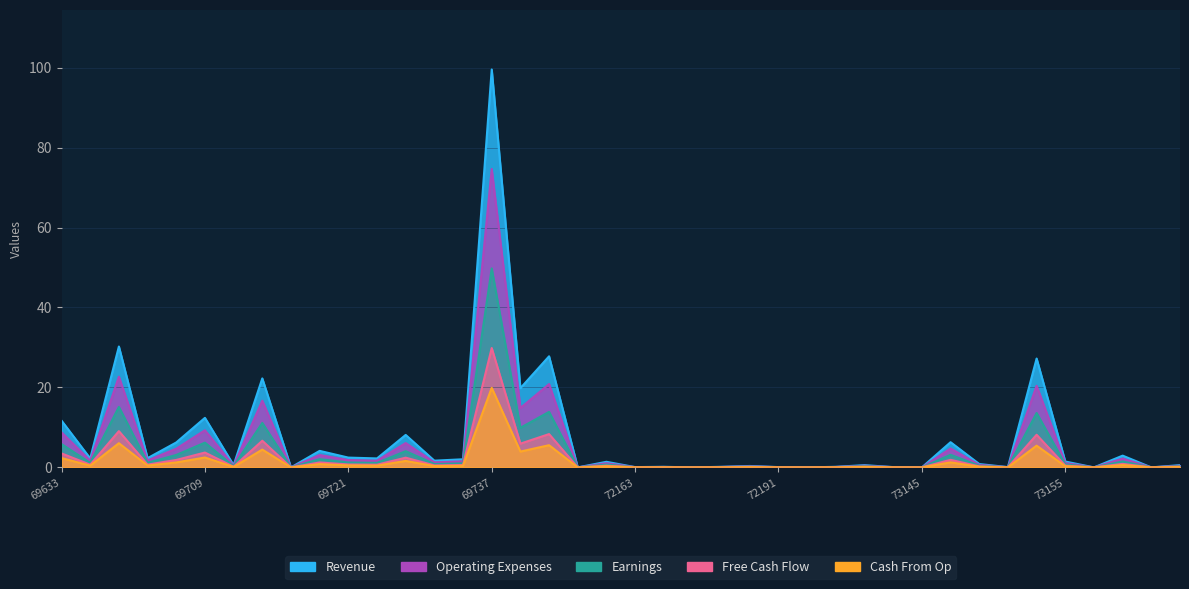

Reading left to right, extract all data points from this chart.

Revenue: 69633=11.7	69647=2.2	69679=30.2	69699=2.3	69701=6.2	69709=12.4	69711=0.6	69713=22.3	69715=0.0	69717=4.1	69721=2.5	69723=2.2	69729=8.1	69731=1.7	69735=2.0	69737=99.5	69743=19.8	69749=27.8	71015=0.0	72159=1.4	72163=0.1	72167=0.1	72181=0.0	72183=0.1	72189=0.3	72191=0.1	72195=0.0	73123=0.1	73137=0.6	73141=0.1	73145=0.0	73147=6.3	73149=0.8	73151=0.1	73153=27.2	73155=1.5	73159=0.0	73167=2.9	73169=0.0	73171=0.6
Earnings: 69633=5.8	69647=1.1	69679=15.1	69699=1.1	69701=3.1	69709=6.2	69711=0.3	69713=11.1	69715=0.0	69717=2.1	69721=1.2	69723=1.1	69729=4.1	69731=0.8	69735=1.0	69737=49.8	69743=9.9	69749=13.9	71015=0.0	72159=0.7	72163=0.0	72167=0.1	72181=0.0	72183=0.1	72189=0.2	72191=0.0	72195=0.0	73123=0.1	73137=0.3	73141=0.0	73145=0.0	73147=3.1	73149=0.4	73151=0.0	73153=13.6	73155=0.7	73159=0.0	73167=1.5	73169=0.0	73171=0.3
Free Cash Flow: 69633=3.5	69647=0.7	69679=9.1	69699=0.7	69701=1.9	69709=3.7	69711=0.2	69713=6.7	69715=0.0	69717=1.2	69721=0.7	69723=0.7	69729=2.4	69731=0.5	69735=0.6	69737=29.9	69743=5.9	69749=8.3	71015=0.0	72159=0.4	72163=0.0	72167=0.0	72181=0.0	72183=0.0	72189=0.1	72191=0.0	72195=0.0	73123=0.0	73137=0.2	73141=0.0	73145=0.0	73147=1.9	73149=0.2	73151=0.0	73153=8.2	73155=0.4	73159=0.0	73167=0.9	73169=0.0	73171=0.2
Cash From Op: 69633=2.3	69647=0.4	69679=6.0	69699=0.5	69701=1.2	69709=2.5	69711=0.1	69713=4.5	69715=0.0	69717=0.8	69721=0.5	69723=0.4	69729=1.6	69731=0.3	69735=0.4	69737=19.9	69743=4.0	69749=5.5	71015=0.0	72159=0.3	72163=0.0	72167=0.0	72181=0.0	72183=0.0	72189=0.1	72191=0.0	72195=0.0	73123=0.0	73137=0.1	73141=0.0	73145=0.0	73147=1.3	73149=0.2	73151=0.0	73153=5.4	73155=0.3	73159=0.0	73167=0.6	73169=0.0	73171=0.1
Operating Expenses: 69633=8.8	69647=1.7	69679=22.7	69699=1.7	69701=4.7	69709=9.3	69711=0.4	69713=16.7	69715=0.0	69717=3.1	69721=1.8	69723=1.7	69729=6.1	69731=1.3	69735=1.5	69737=74.7	69743=14.8	69749=20.8	71015=0.0	72159=1.1	72163=0.1	72167=0.1	72181=0.0	72183=0.1	72189=0.3	72191=0.1	72195=0.0	73123=0.1	73137=0.4	73141=0.1	73145=0.0	73147=4.7	73149=0.6	73151=0.1	73153=20.4	73155=1.1	73159=0.0	73167=2.2	73169=0.0	73171=0.4